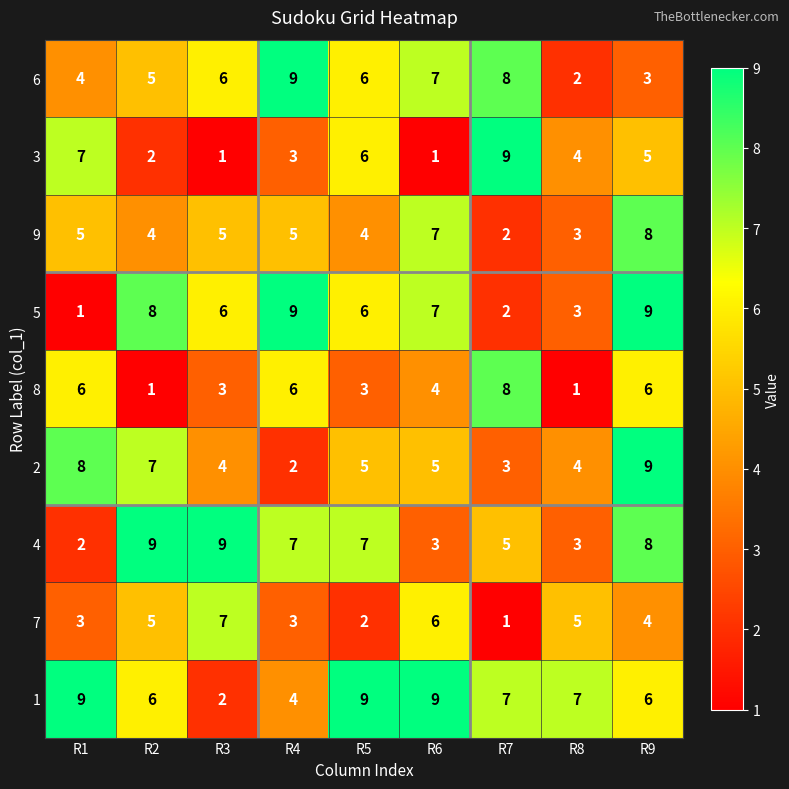

Is the value of 1 at R1 greater than the value of 9 at R1?

Yes